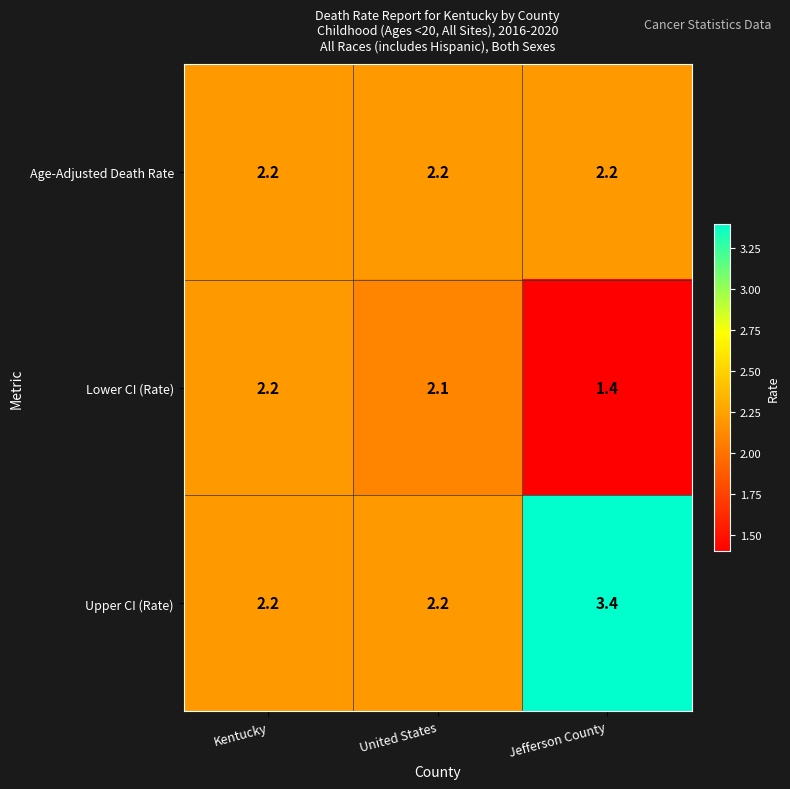

What is the difference between the Upper CI (Rate) values at Jefferson County and Kentucky?

1.2